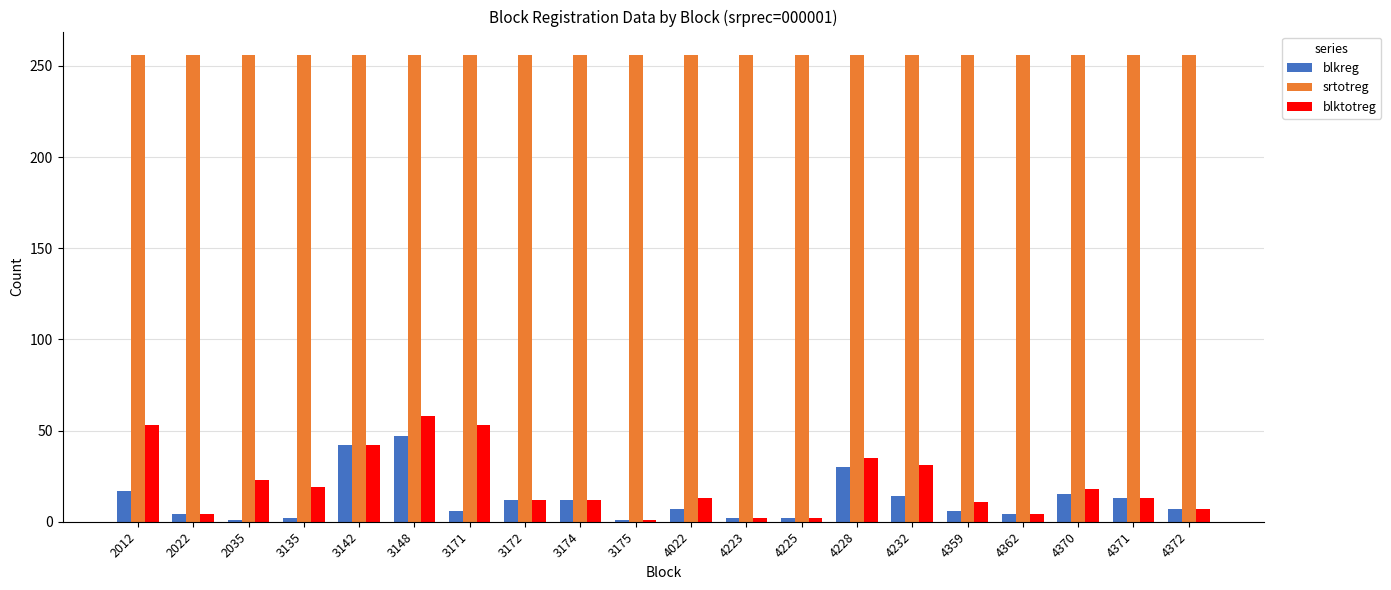

What is the maximum value for srtotreg?

256